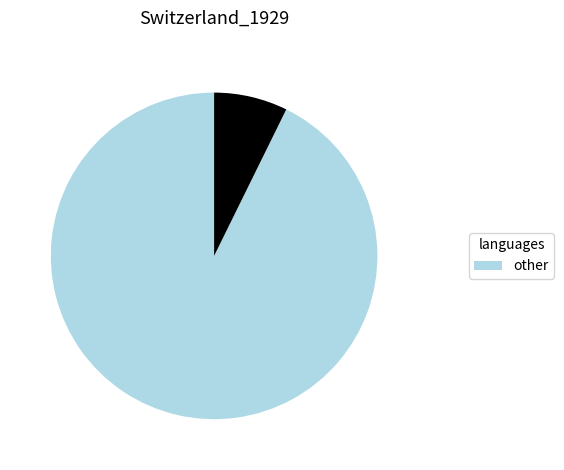

Is there a majority slice in this chart?

Yes